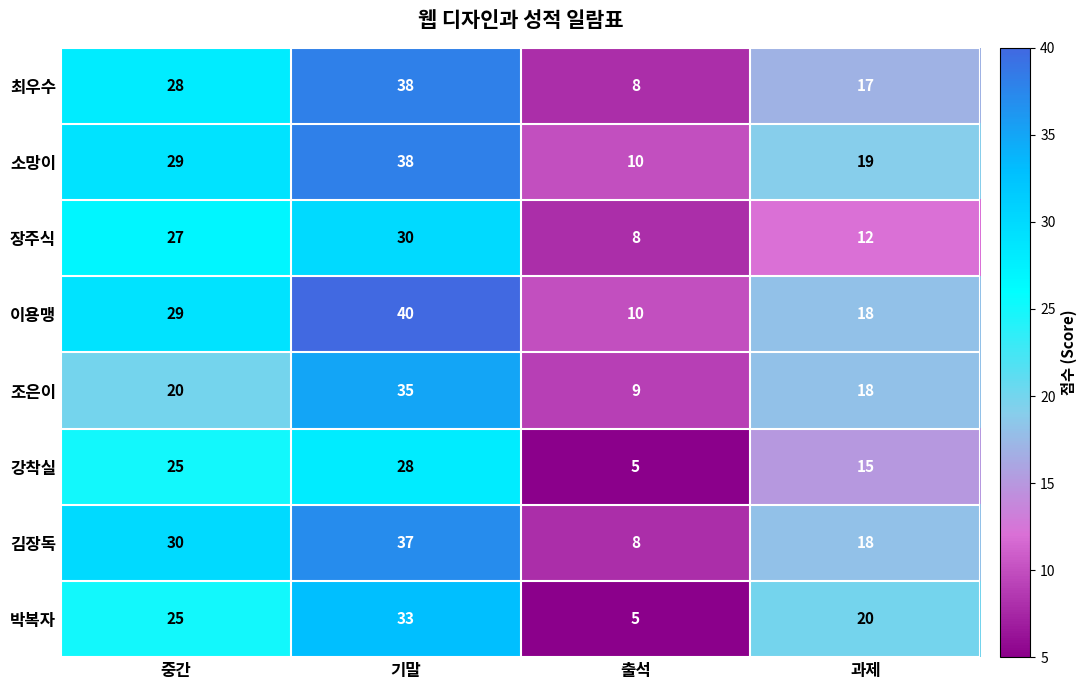

What is the sum of the 강착실 values at 출석 and 중간?

30